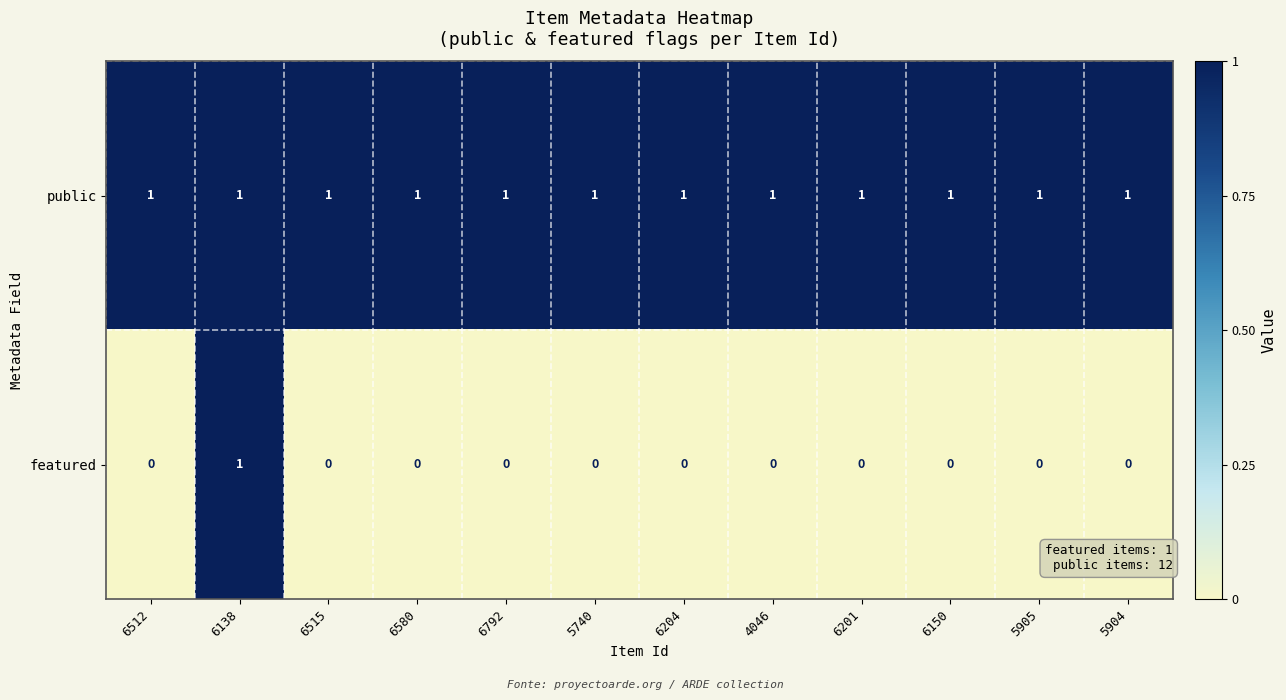

Reading right to left, what are all the values shown in this chart?

public: 1	1	1	1	1	1	1	1	1	1	1	1
featured: 0	0	0	0	0	0	0	0	0	0	1	0